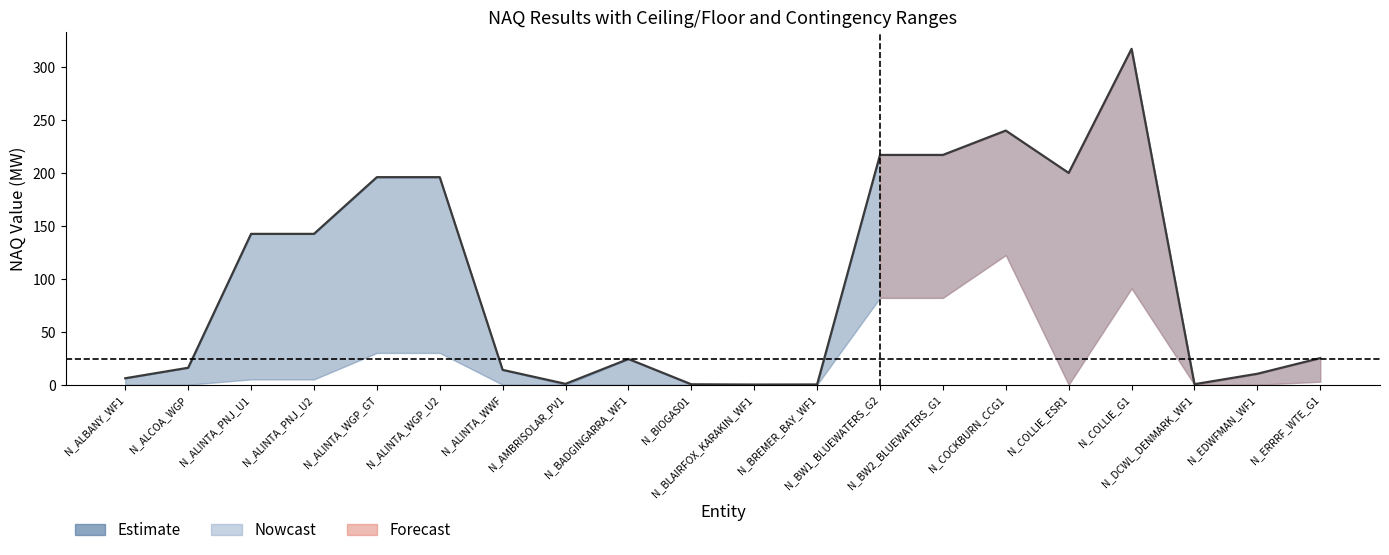

What is the change in value from N_ALINTA_WGP_GT to N_BREMER_BAY_WF1?

-195.8